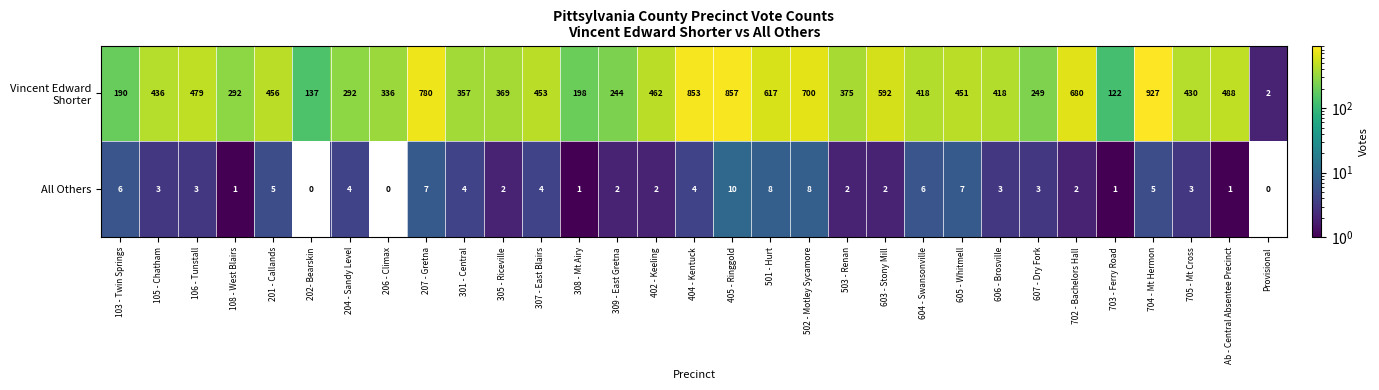

True or false: All Others has a value of 11 at 501 - Hurt.

False